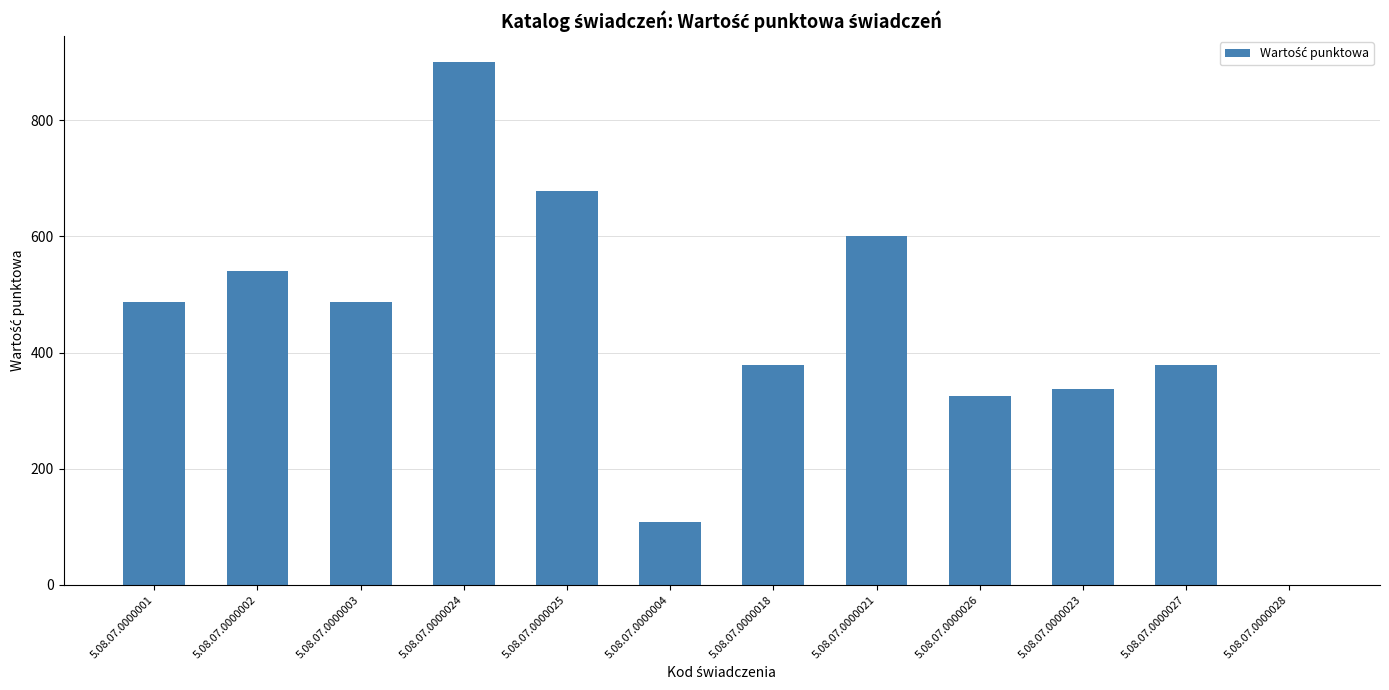

What is the change in value from 5.08.07.0000021 to 5.08.07.0000023?

-262.0